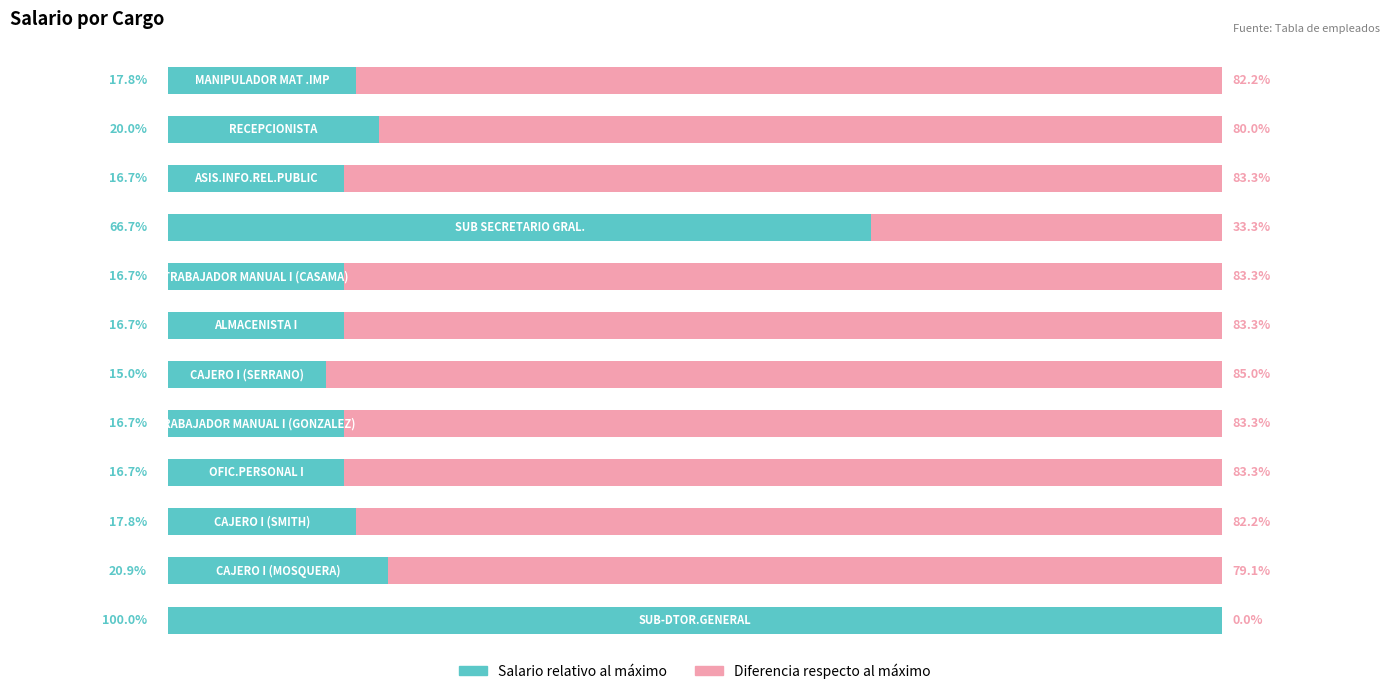

What are all the series names shown in the legend?

Salario relativo al máximo, Diferencia respecto al máximo